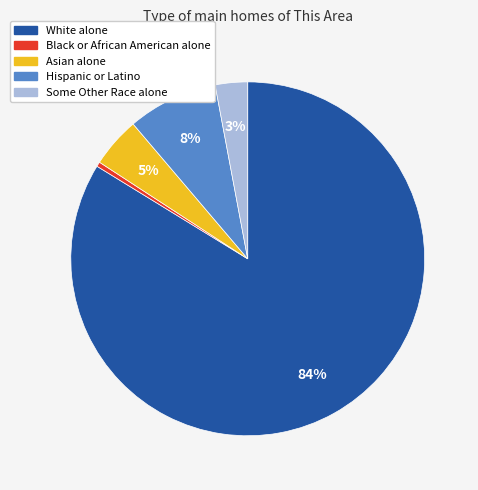

Is White alone the majority of the pie?

Yes